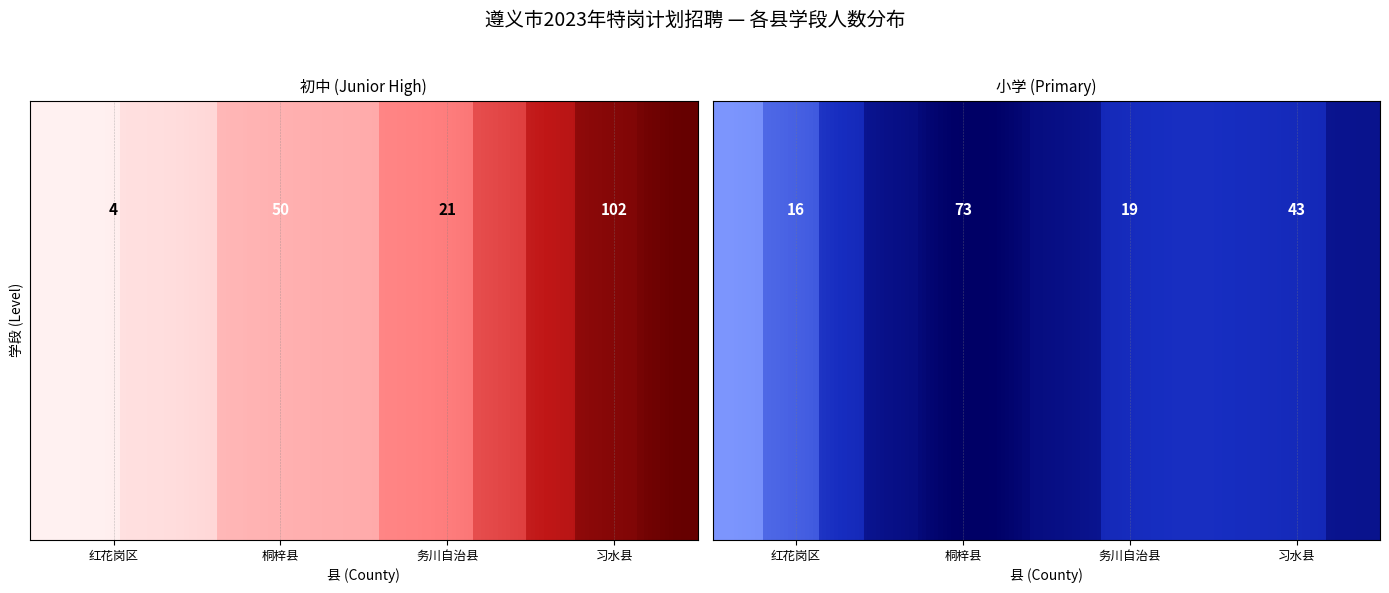

What value does the 习水县 series have at 初中, to the nearest 5?

100